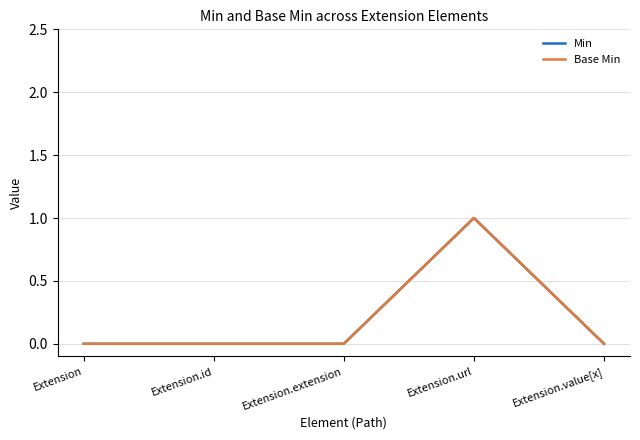

How many lines are shown in the chart?

2